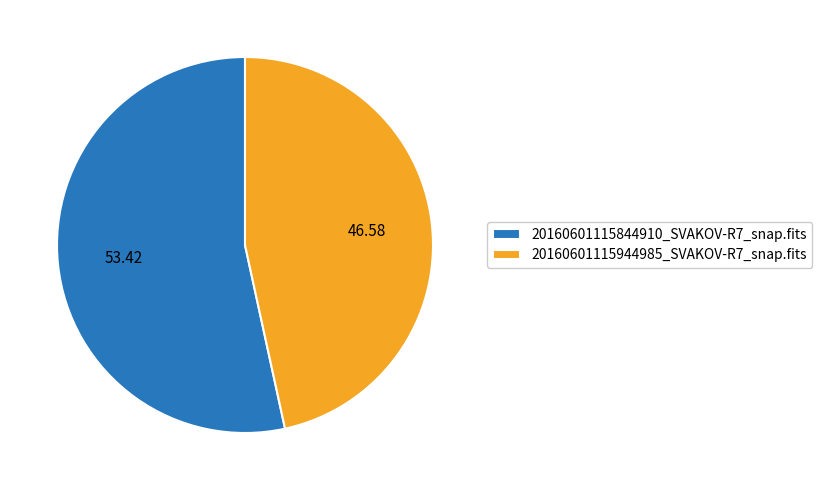

What is the largest slice in the pie chart?

20160601115844910_SVAKOV-R7_snap.fits